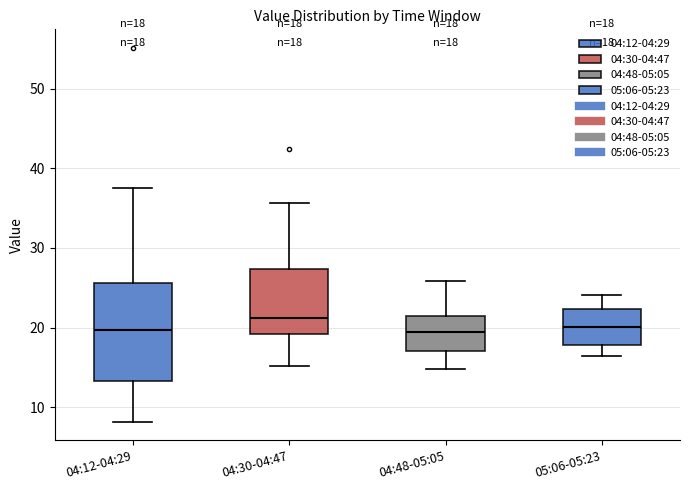

Which box is the tallest, from its lower edge to its upper edge?

04:12-04:29